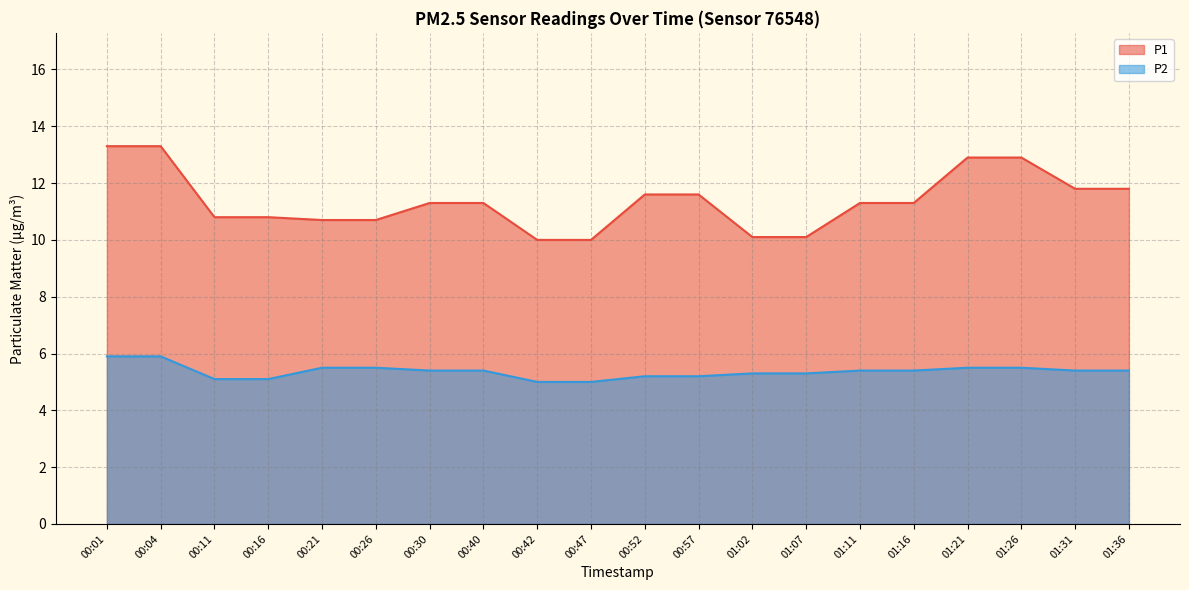

Reading right to left, extract all data points from this chart.

P1: 01:36=11.8	01:31=11.8	01:26=12.9	01:21=12.9	01:16=11.3	01:11=11.3	01:07=10.1	01:02=10.1	00:57=11.6	00:52=11.6	00:47=10.0	00:42=10.0	00:40=11.3	00:30=11.3	00:26=10.7	00:21=10.7	00:16=10.8	00:11=10.8	00:04=13.3	00:01=13.3
P2: 01:36=5.4	01:31=5.4	01:26=5.5	01:21=5.5	01:16=5.4	01:11=5.4	01:07=5.3	01:02=5.3	00:57=5.2	00:52=5.2	00:47=5.0	00:42=5.0	00:40=5.4	00:30=5.4	00:26=5.5	00:21=5.5	00:16=5.1	00:11=5.1	00:04=5.9	00:01=5.9